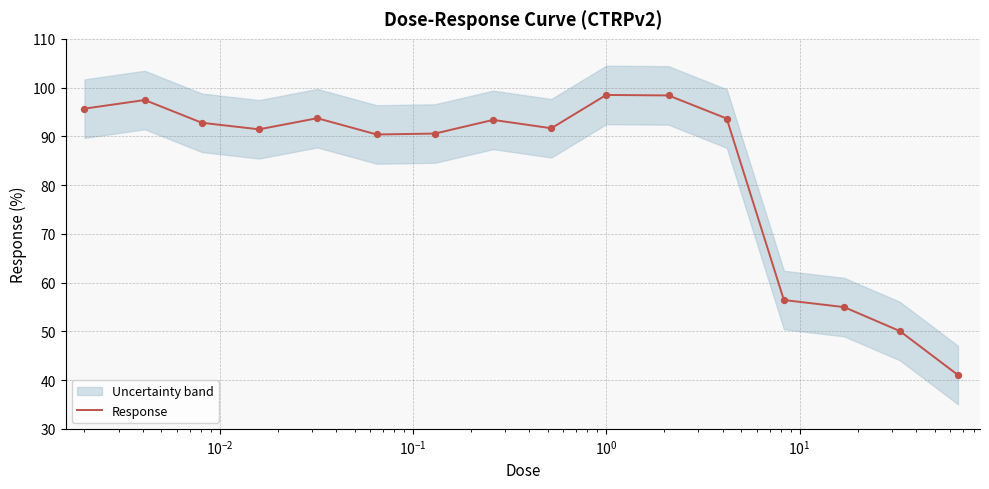

What is the minimum value for Response?

41.0